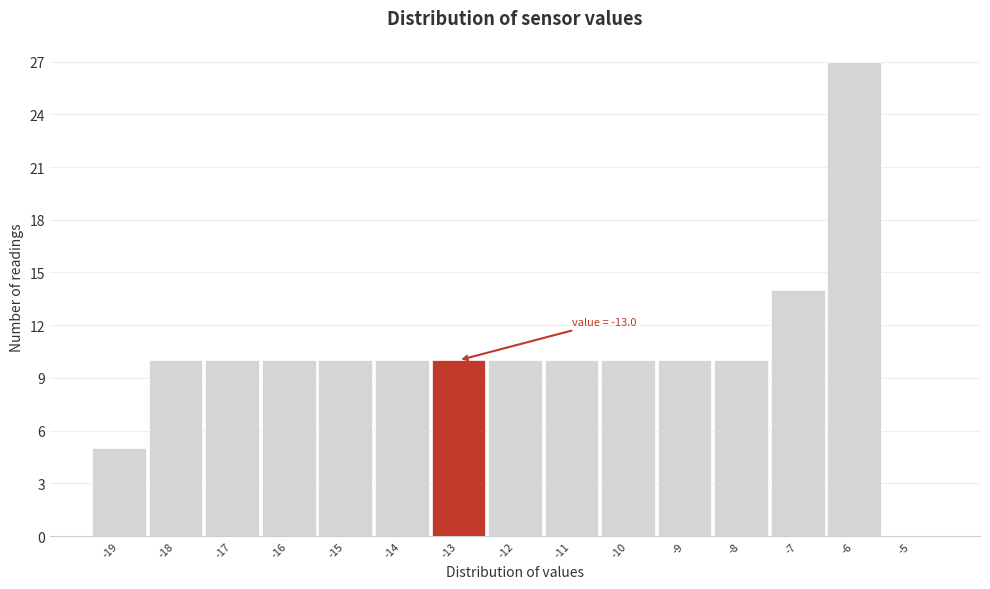

Reading right to left, what are all the values shown in this chart?

-5=0	-6=27	-7=14	-8=10	-9=10	-10=10	-11=10	-12=10	-13=10	-14=10	-15=10	-16=10	-17=10	-18=10	-19=5